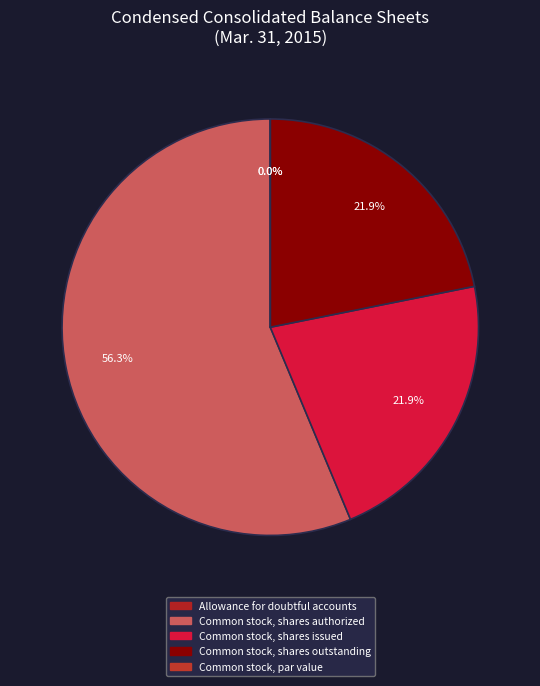

How much of the chart is everything except Common stock, shares outstanding?

78.1%